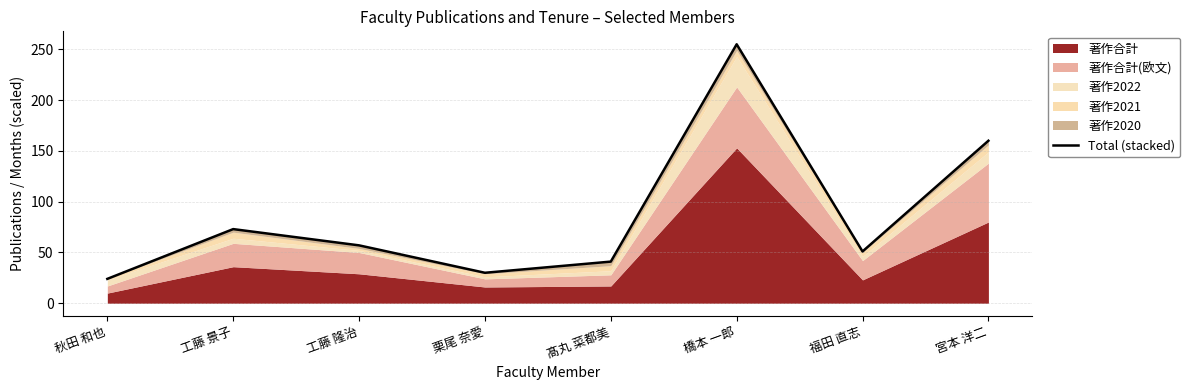

Reading left to right, what are all the values shown in this chart?

24	73	57	30	41	255	51	160